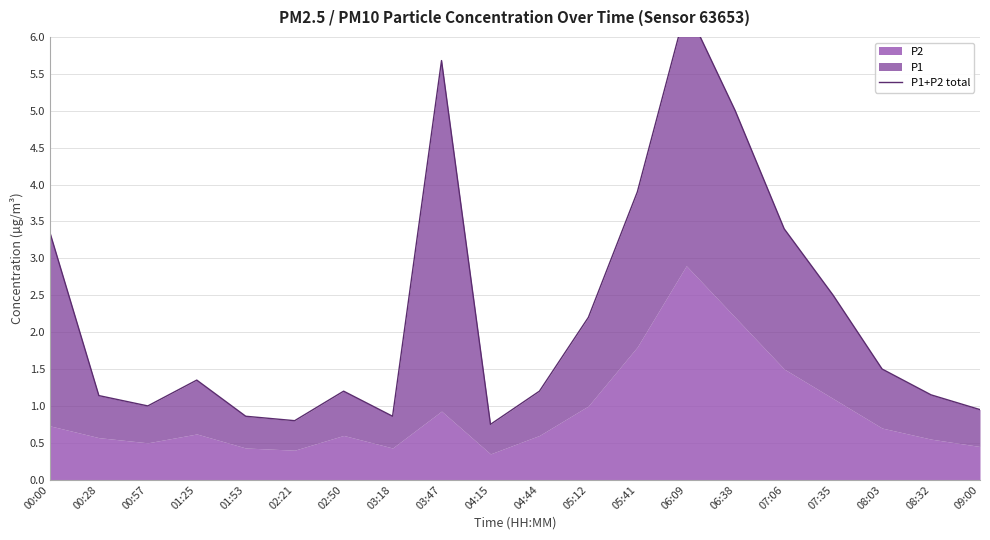

Count the number of values greater than 1.

14